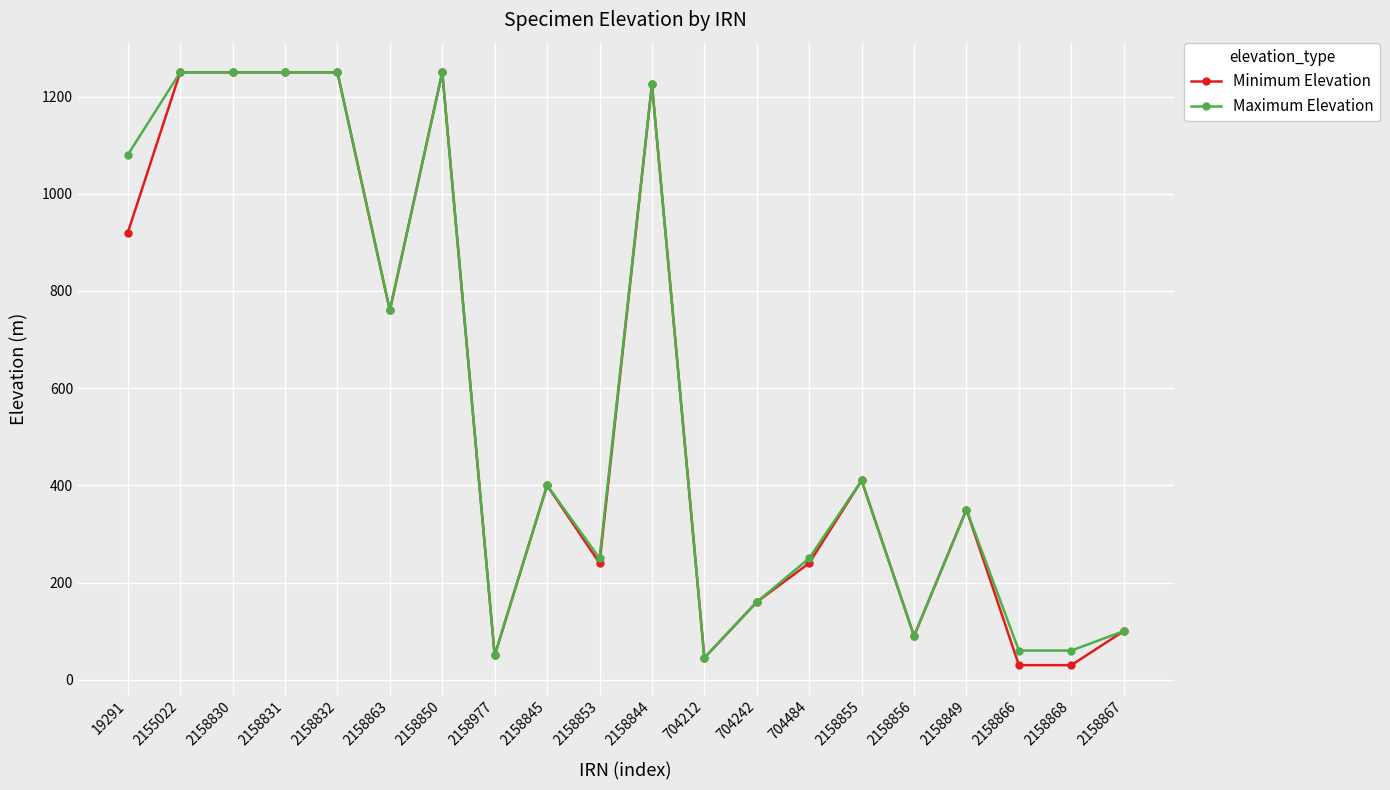

Which series has the widest spread of values?

Minimum Elevation